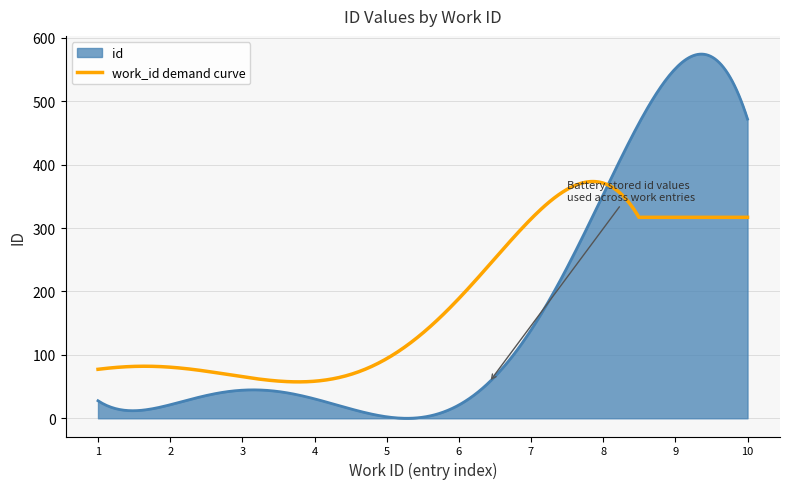

What is the greatest value displayed?

574.4